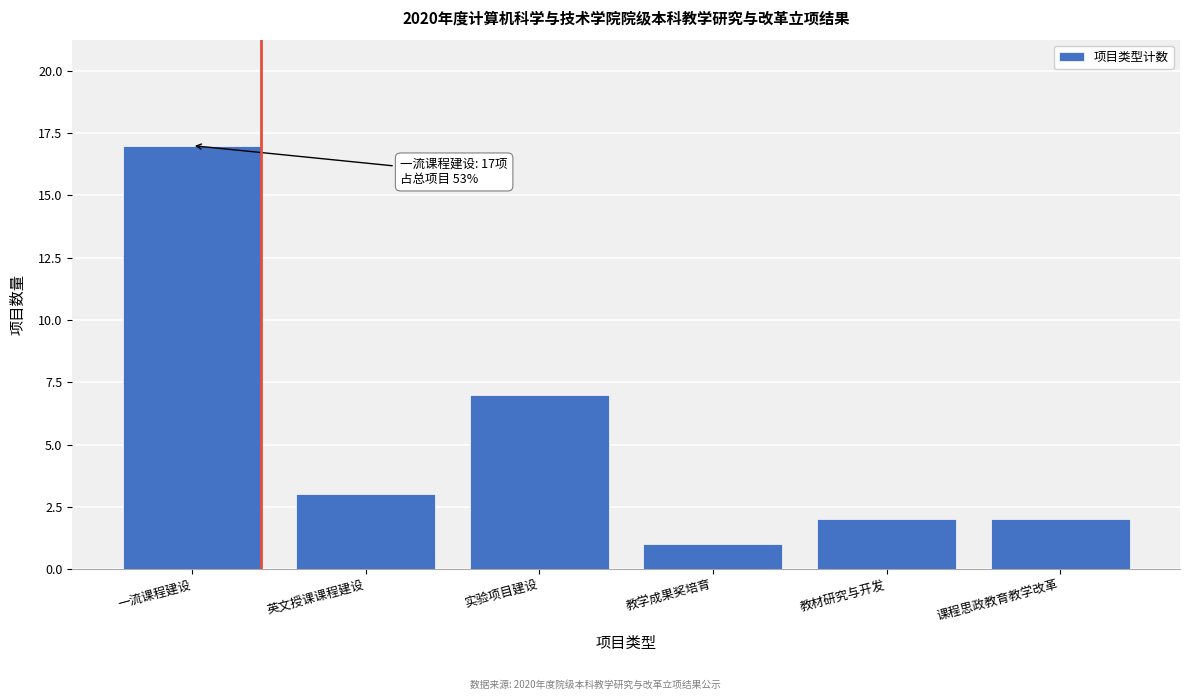

Reading left to right, extract all data points from this chart.

17	3	7	1	2	2